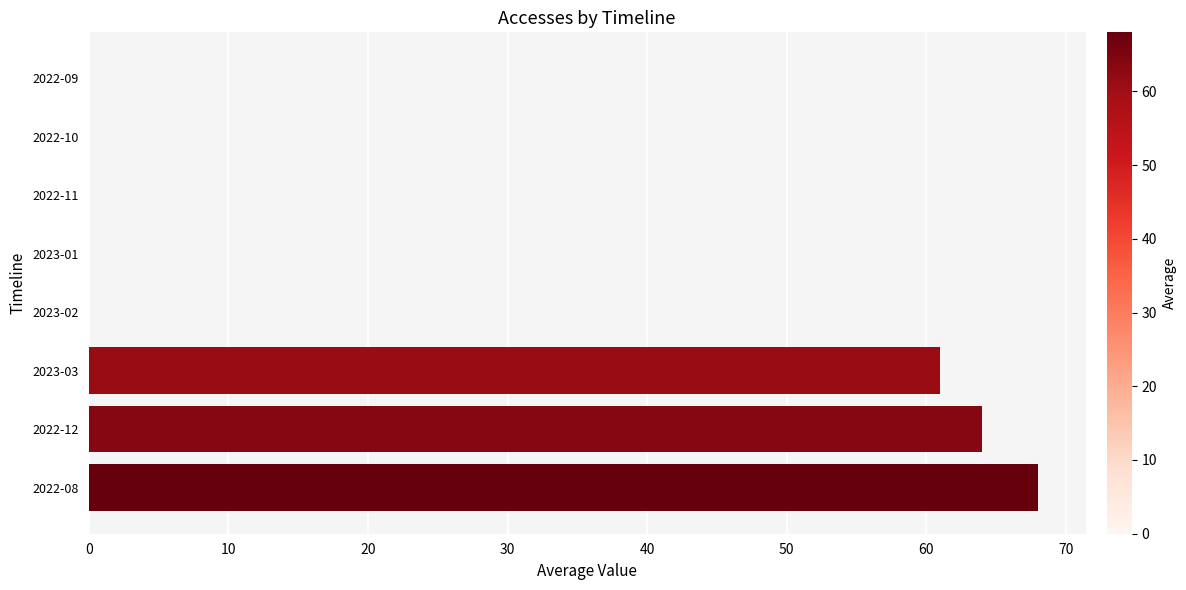

Which has a higher value, 2022-08 or 2023-03?

2022-08